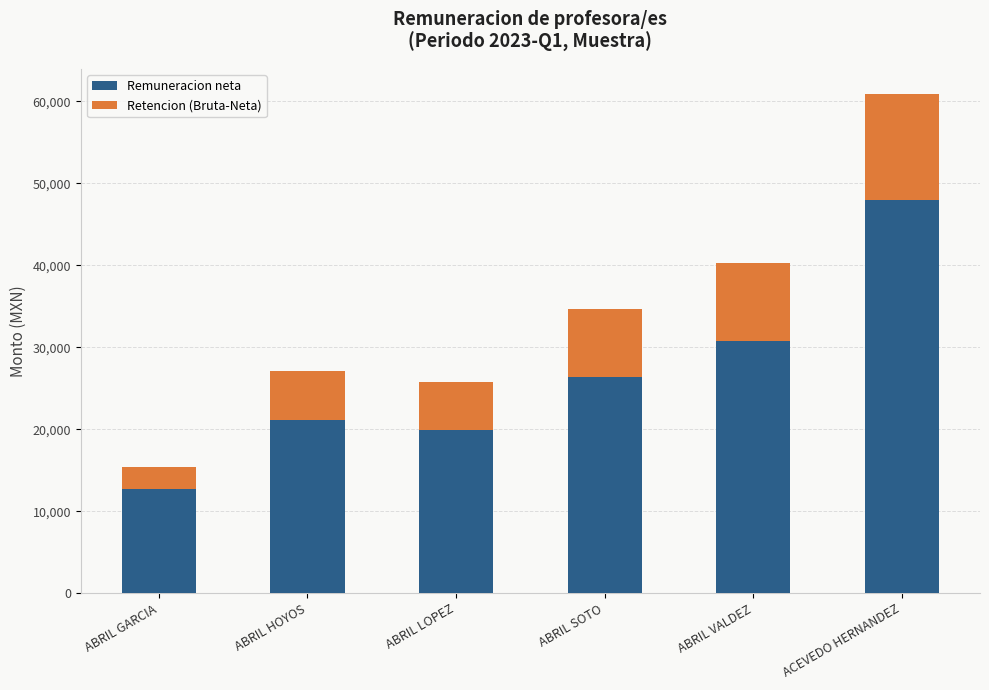

What is the total value across all series at ACEVEDO HERNANDEZ?

60894.4